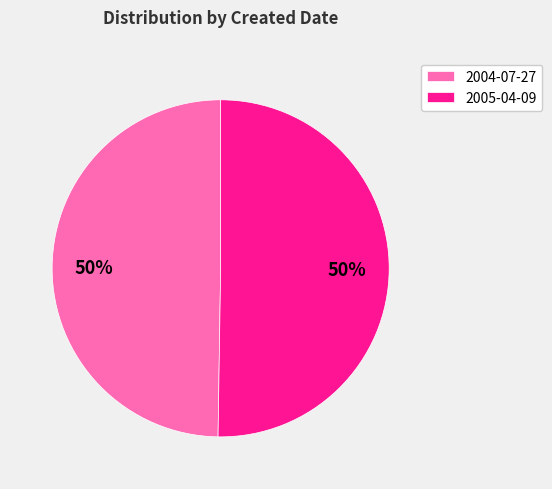

To the nearest percent, what is the average slice percentage?

50%